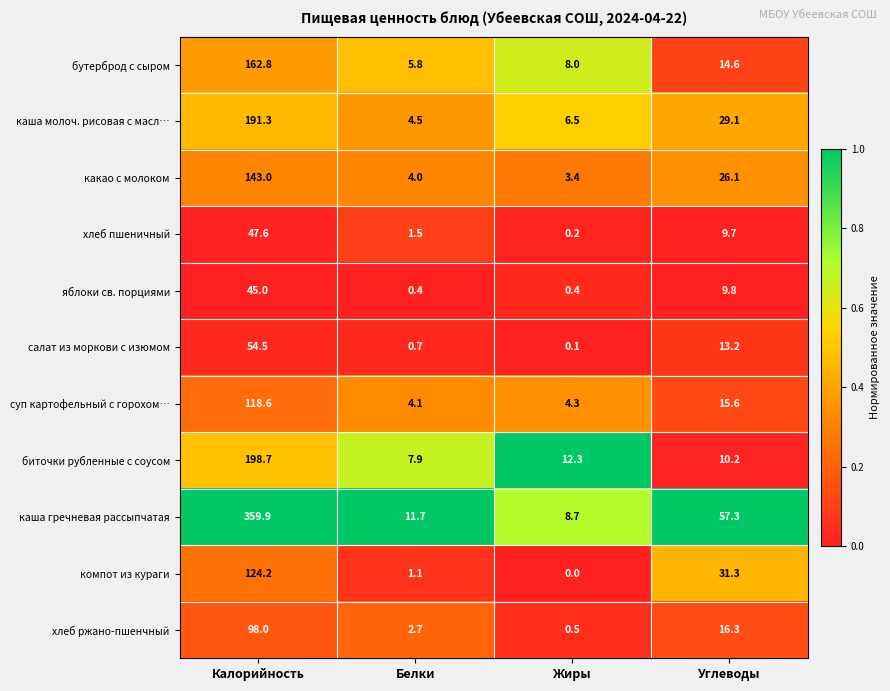

What is the difference between the highest and lowest values at Жиры?

12.3